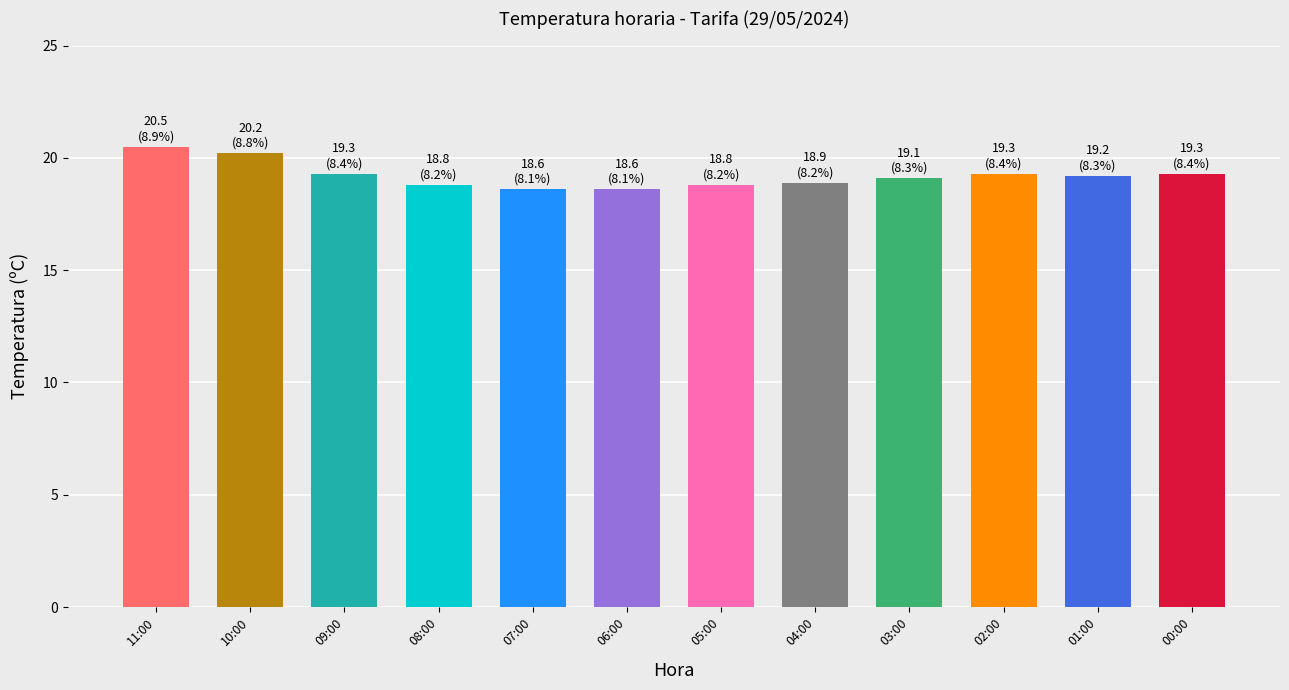

What is the ratio of the value at 09:00 to the value at 07:00?

1.0